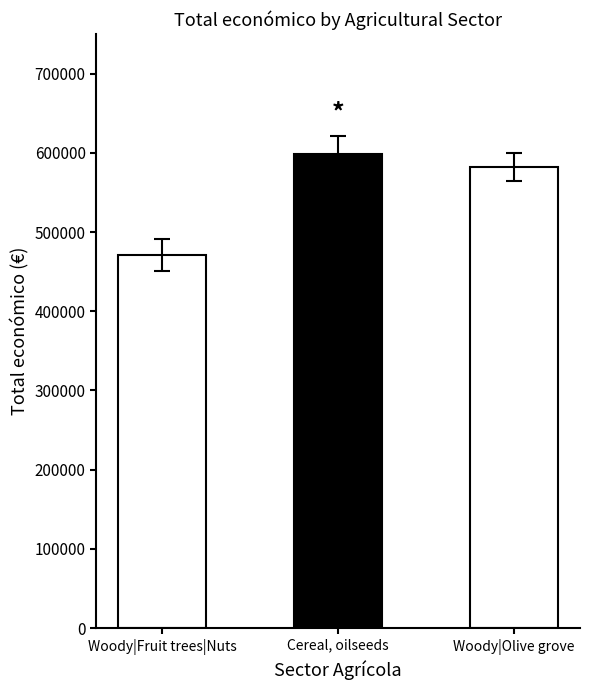

At which category does the chart reach its minimum across all series?

Woody|Fruit trees|Nuts